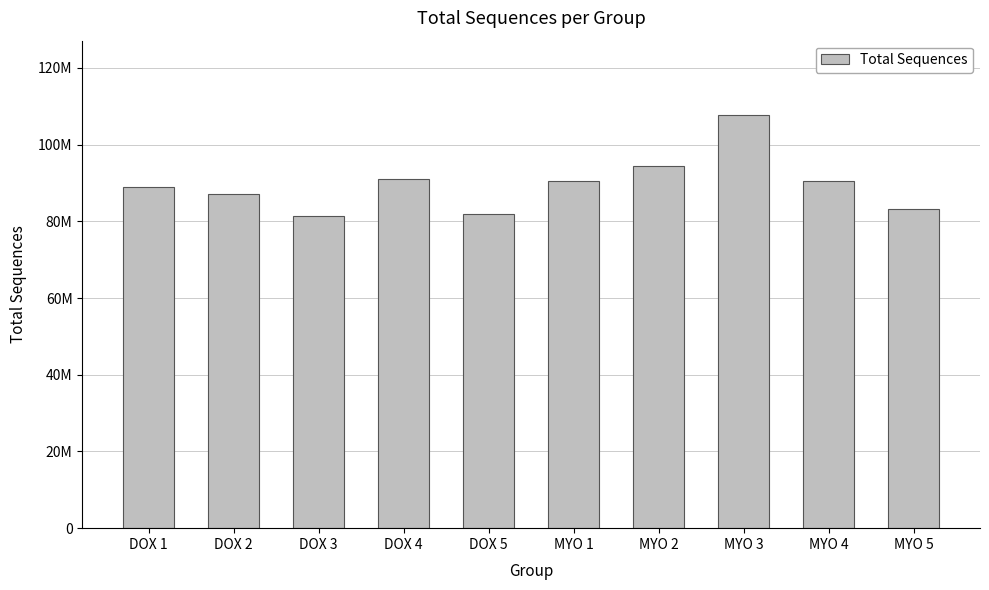

What is the change in value from DOX 3 to DOX 4?

+9621680